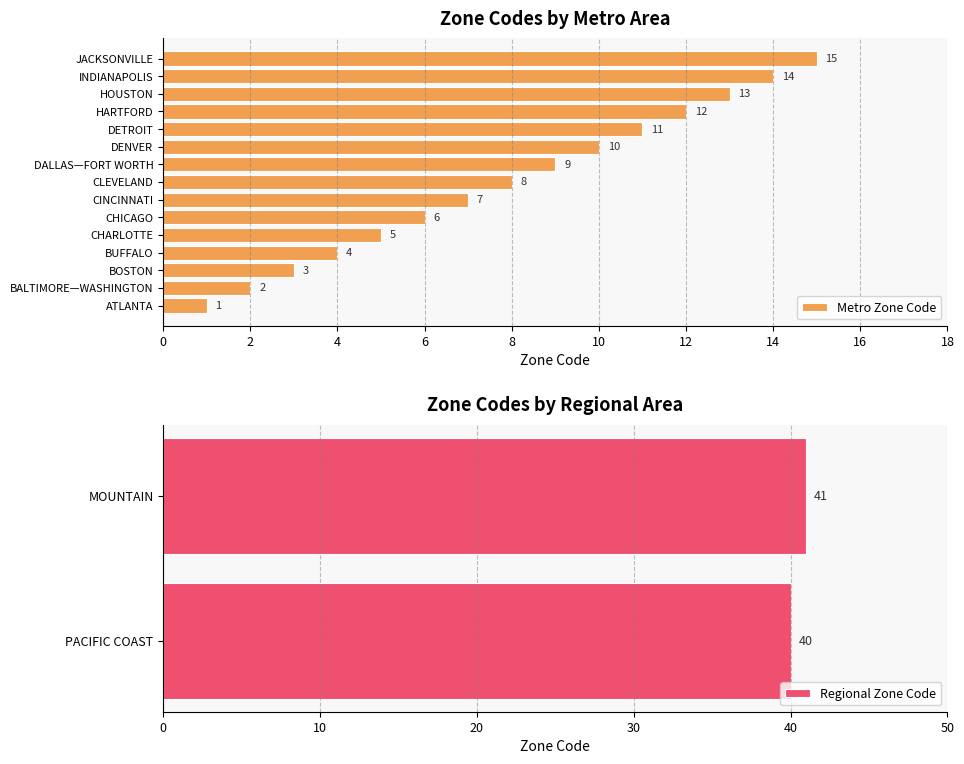

Are the bars grouped side by side (vs. stacked)?

No